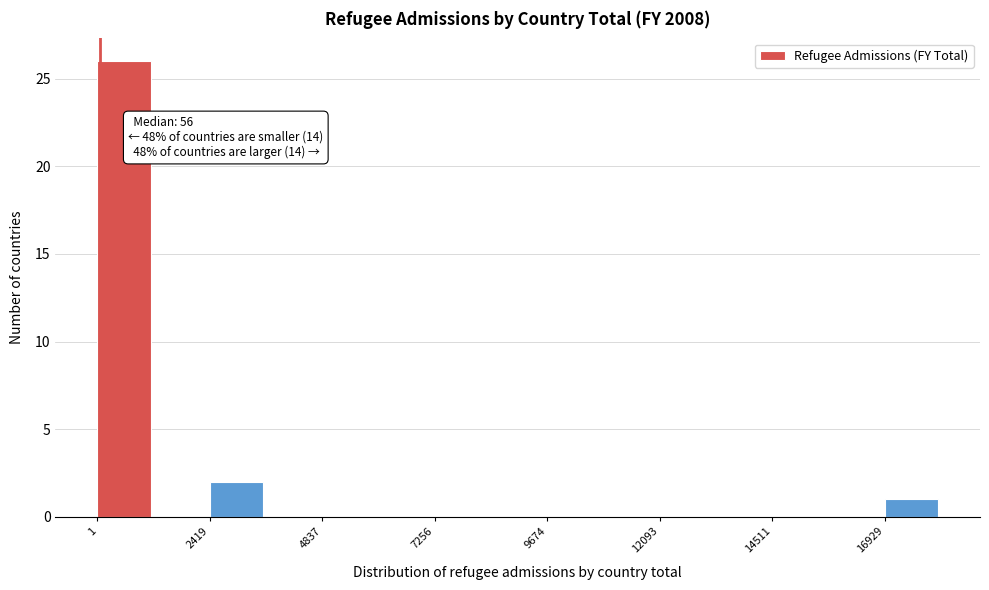

Read against the x-axis, roughly where is the centre of the tallest bar?

500